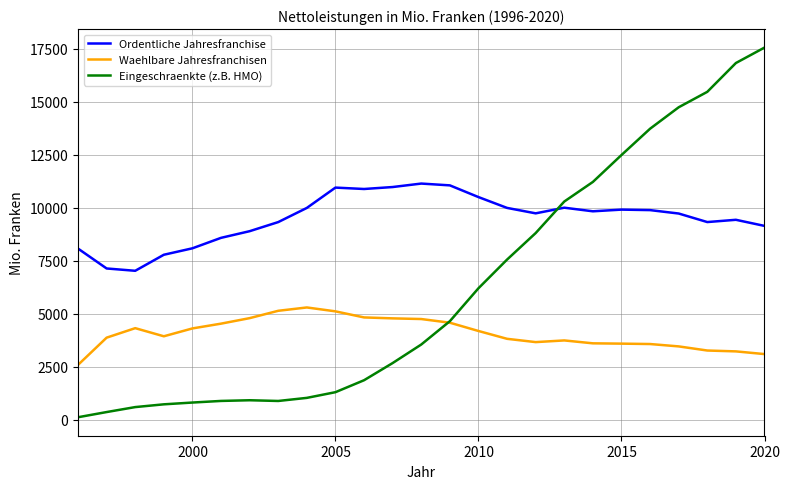

List the series in order of their overall mean, lowest first.

Waehlbare Jahresfranchisen, Eingeschraenkte (z.B. HMO), Ordentliche Jahresfranchise